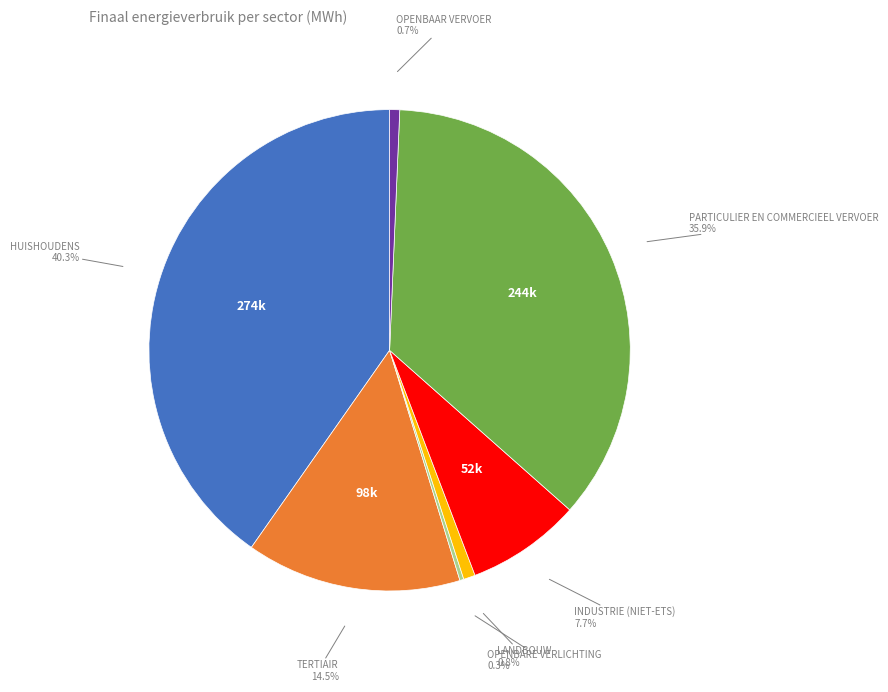

Is there any slice that represents more than half of the pie?

No